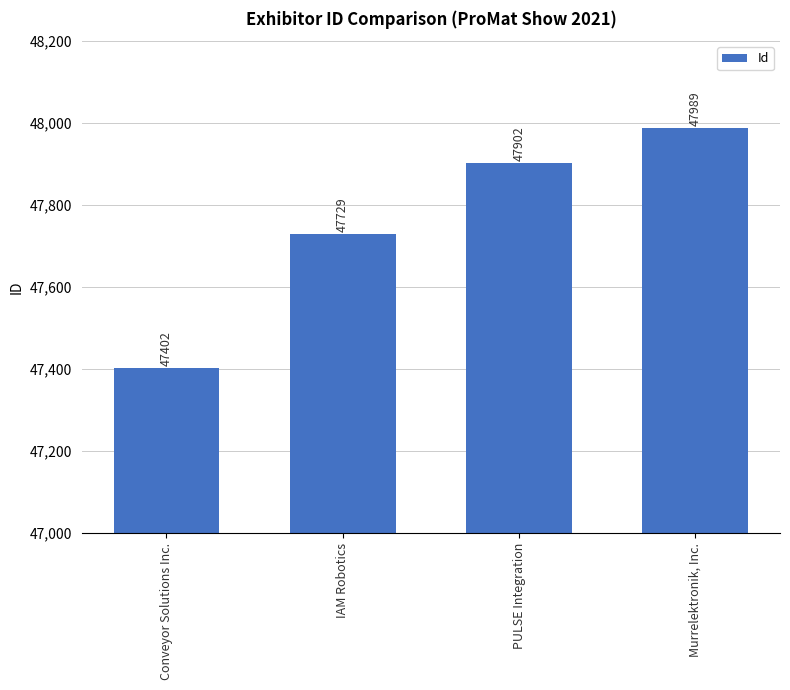

How many values are below 47902?

2